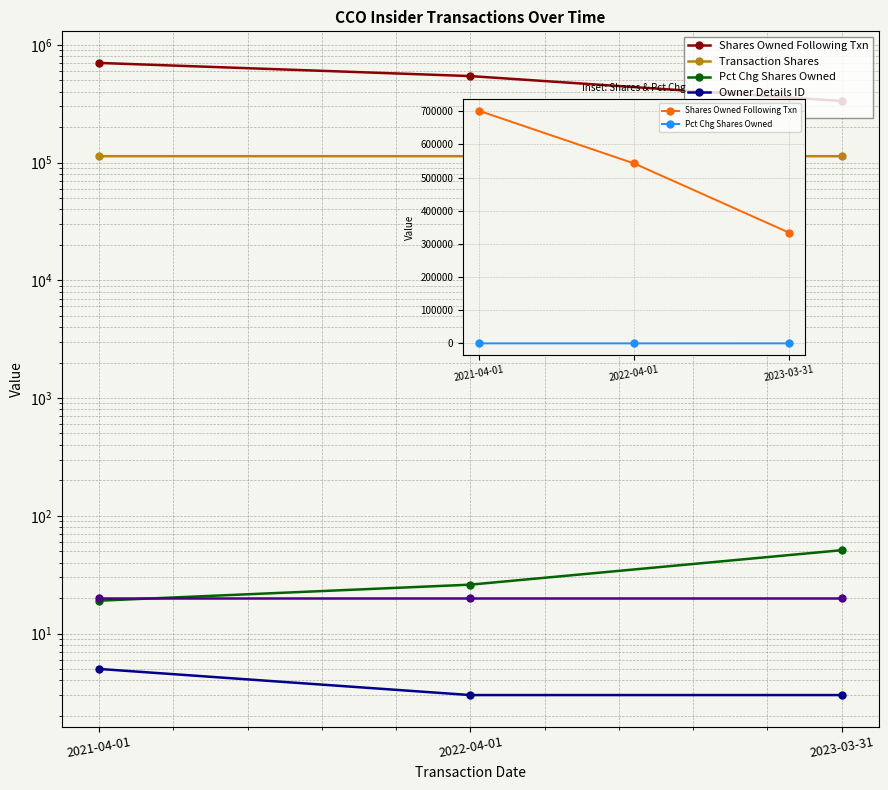

What is the lowest value of the SEC series?

20